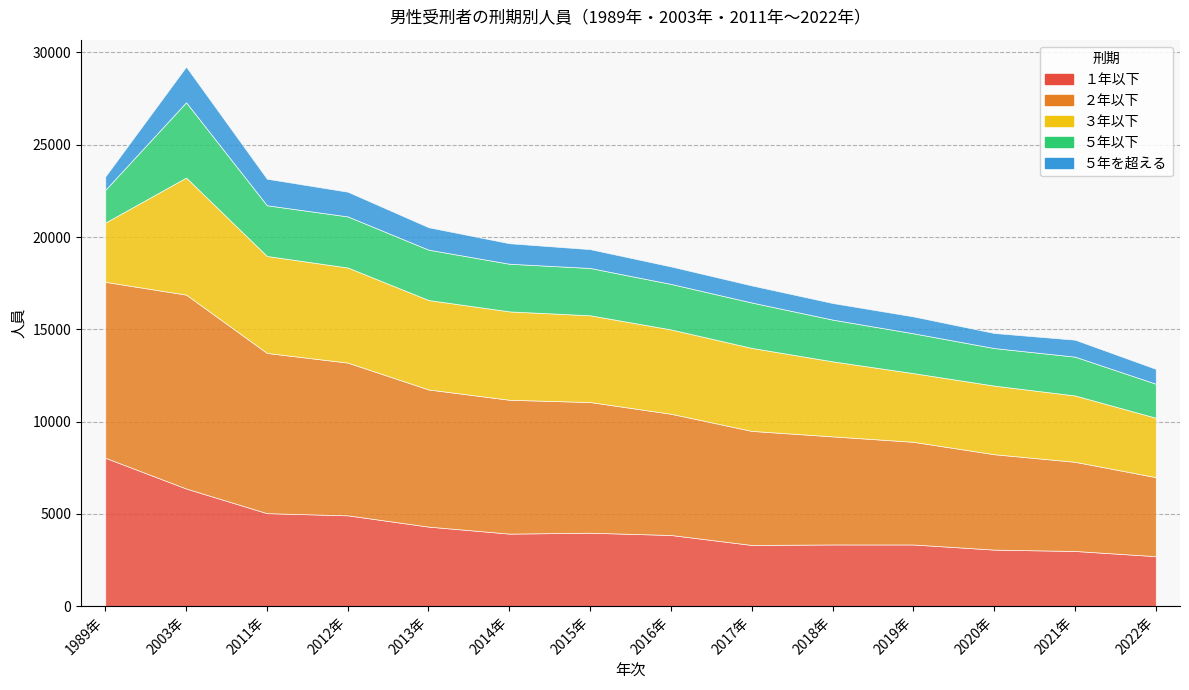

How many data points in ５年以下 are less than 2466?

7